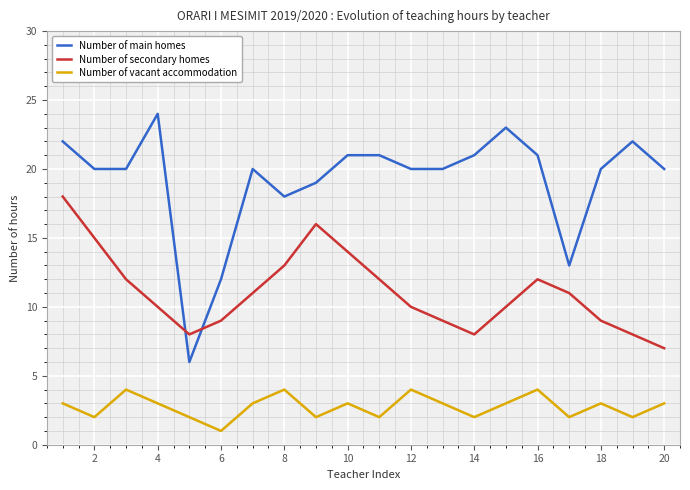

How many interior local valleys does the Number of vacant accommodation series have?

7